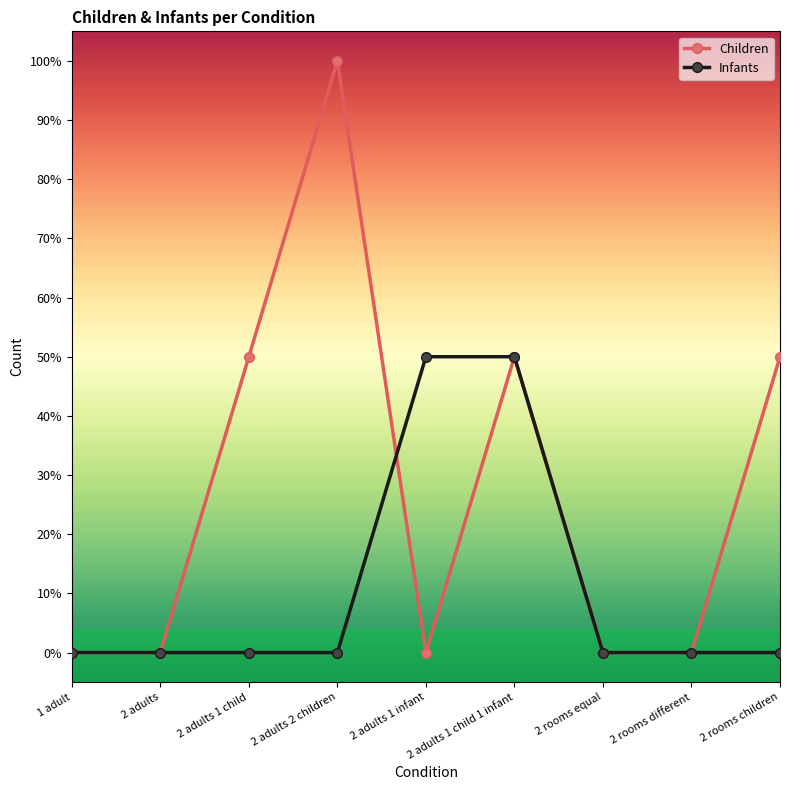

Is this an area chart (filled region under the line)?

No